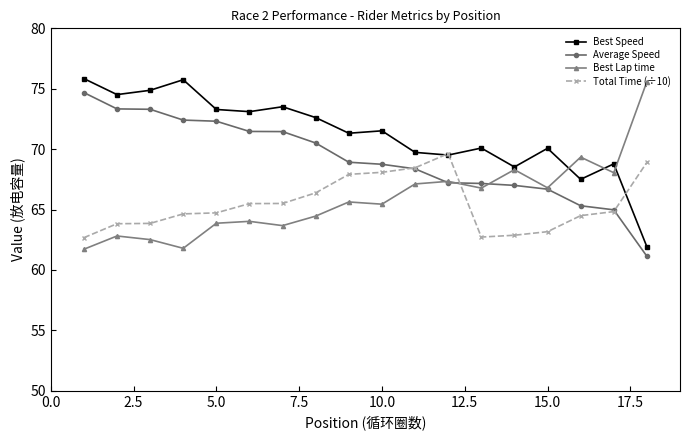

True or false: Best Speed and Average Speed intersect in this chart.

False